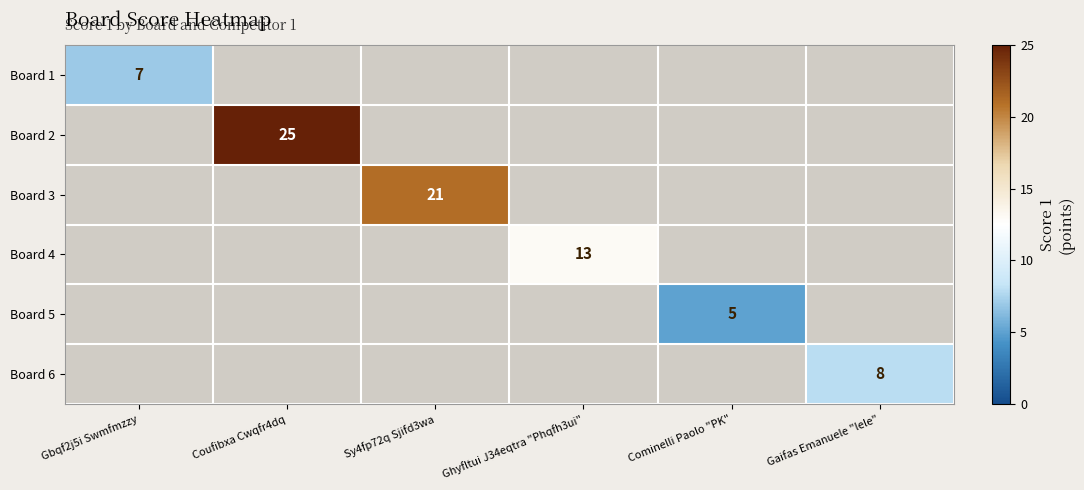

The value of Board 2 at Coufibxa Cwqfr4dq is 25. True or false?

True